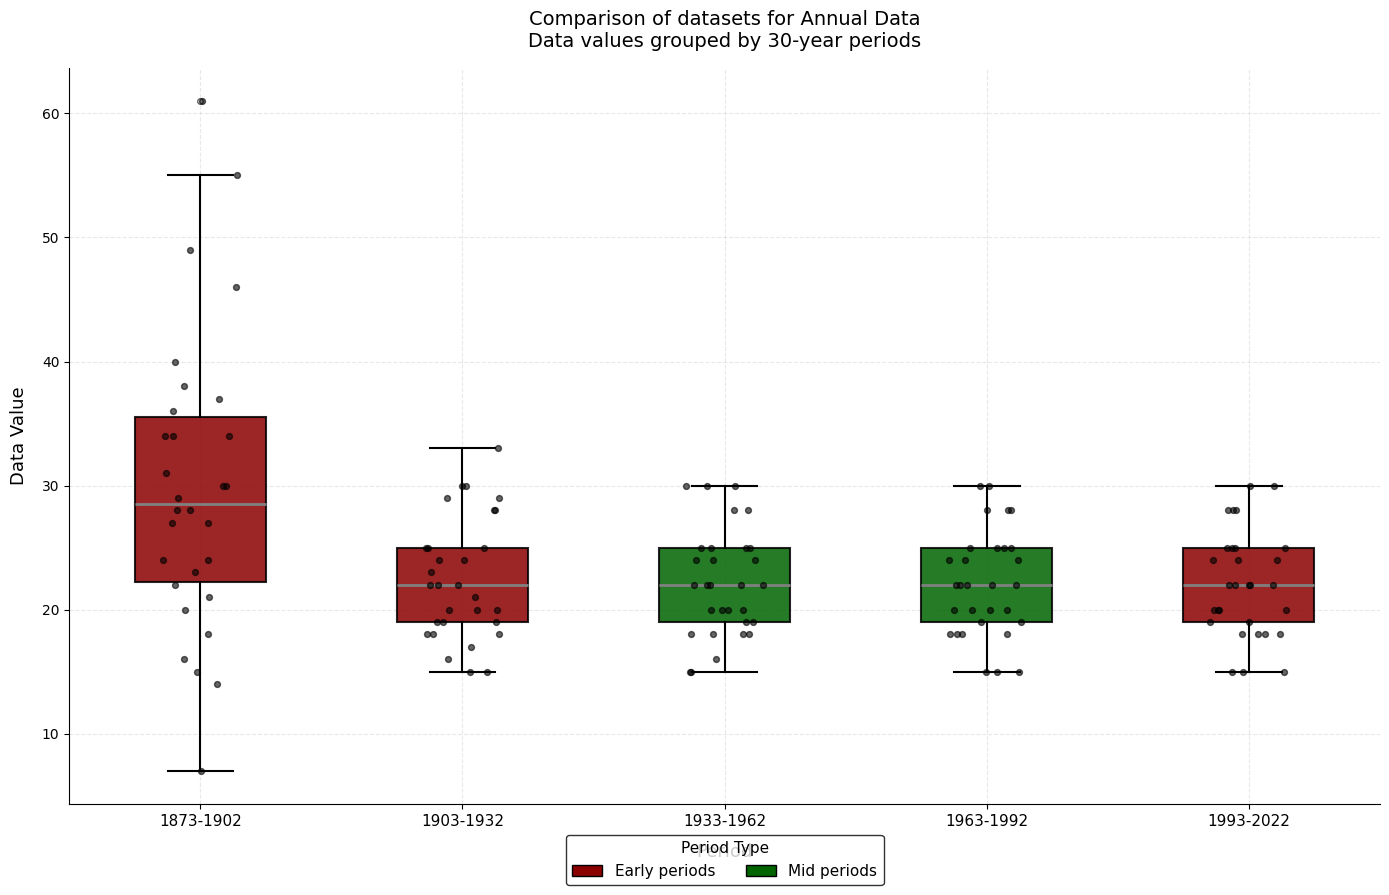

Comparing the boxes themselves (not the whiskers), which one is the tallest?

1873-1902